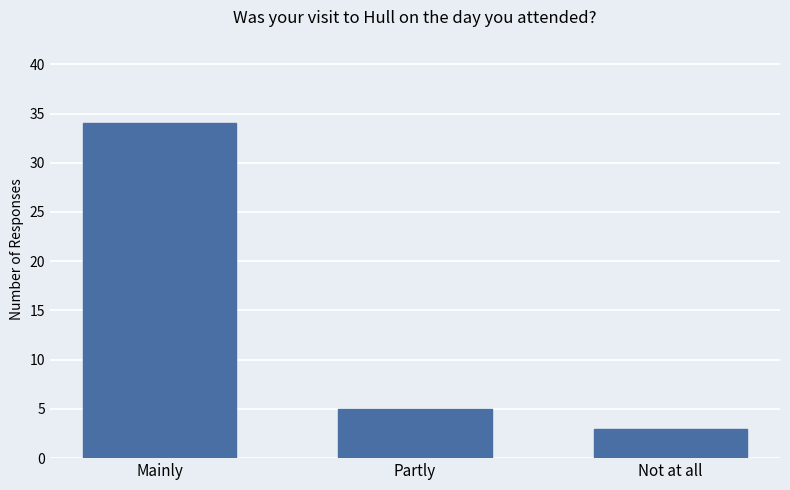

Count the number of data series in this chart.

1